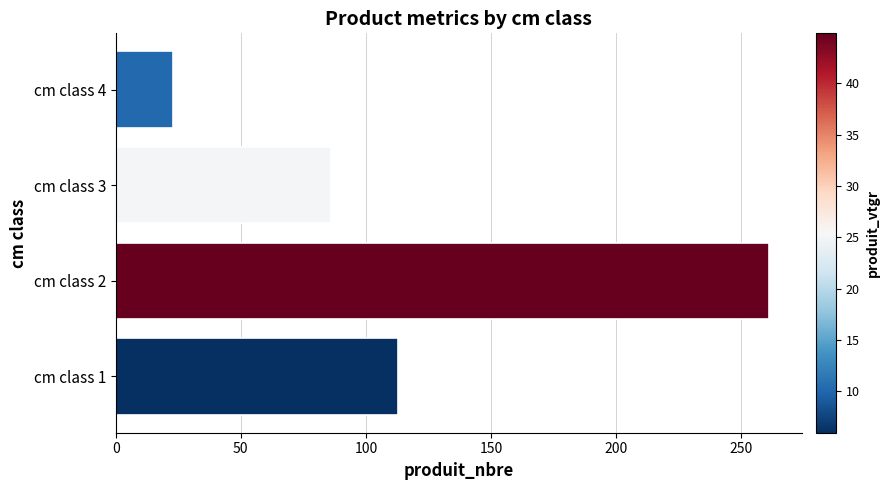

What is the smallest value displayed?

23